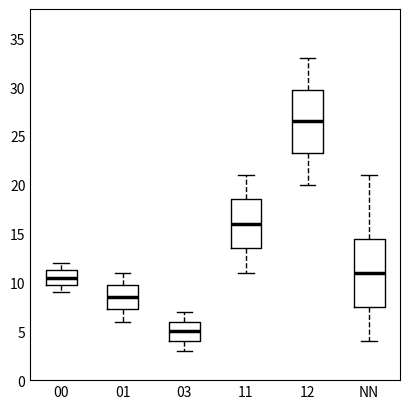

Comparing the boxes themselves (not the whiskers), which one is the tallest?

NN